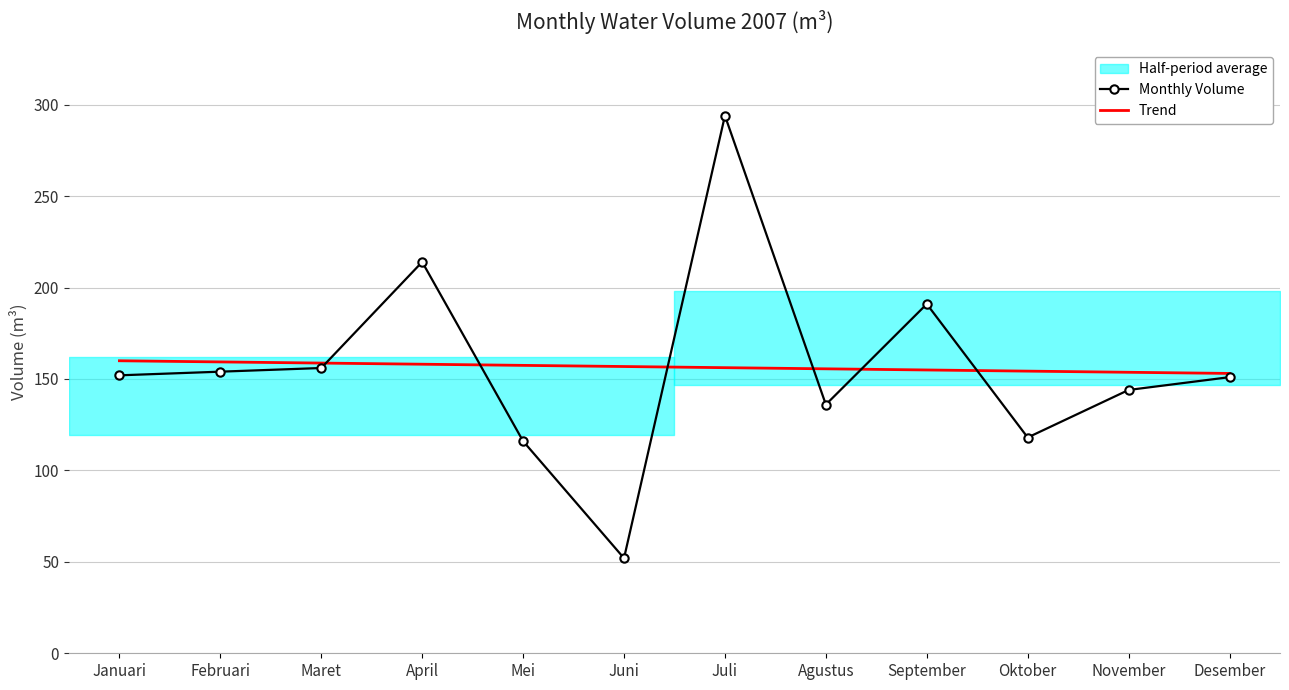

The value of Trend at September is 154.9. True or false?

True